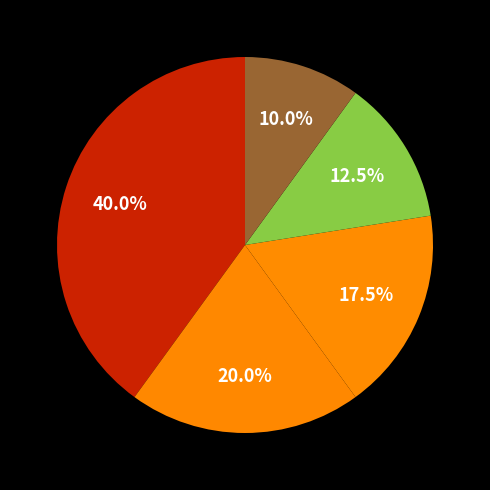

How many segments does this pie chart have?

5